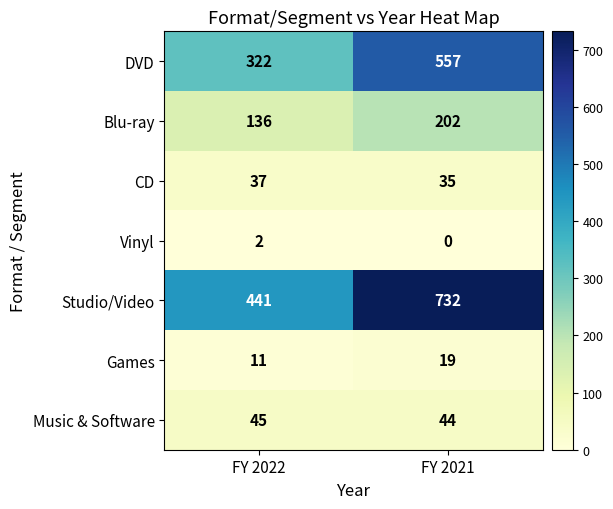

What is the sum of the Music & Software values at FY 2021 and FY 2022?

89